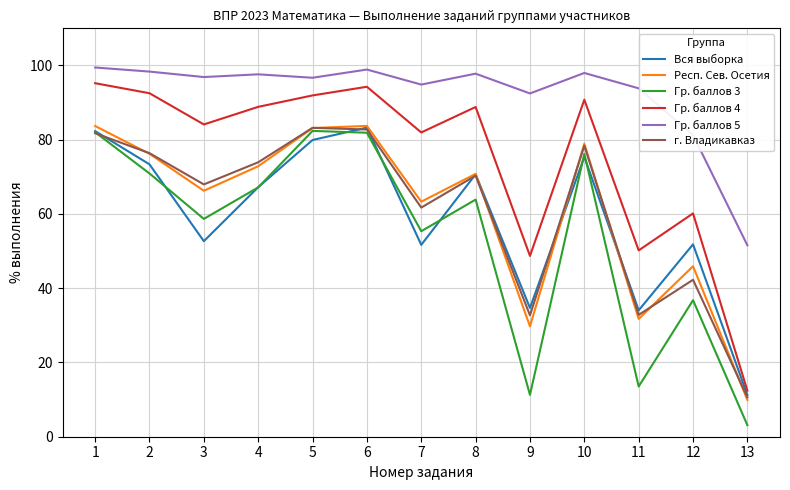

What is the difference between the second highest and minimum values in the Гр. баллов 5 series?

47.3